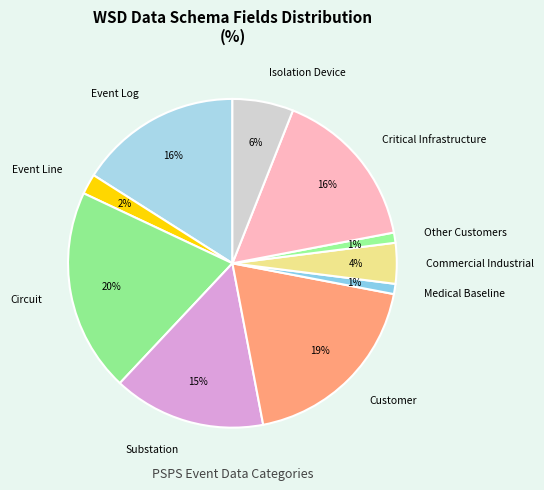

Combined, do Event Log and Isolation Device account for over 50%?

No